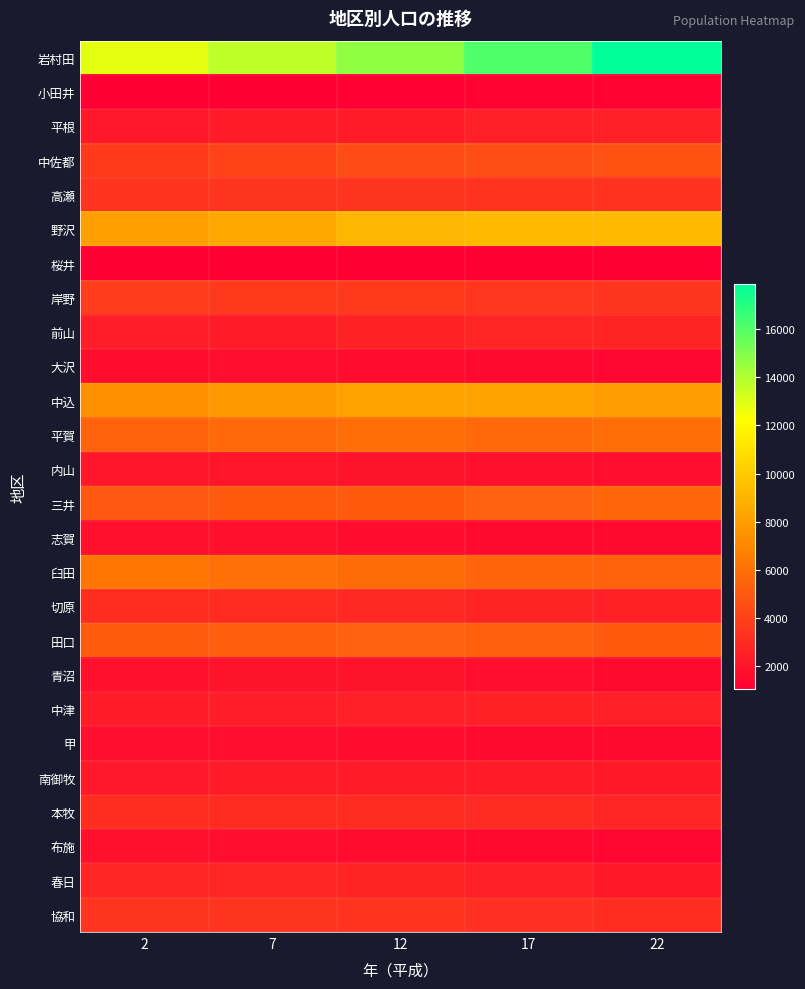

Between 17 and 7, which is larger?

17